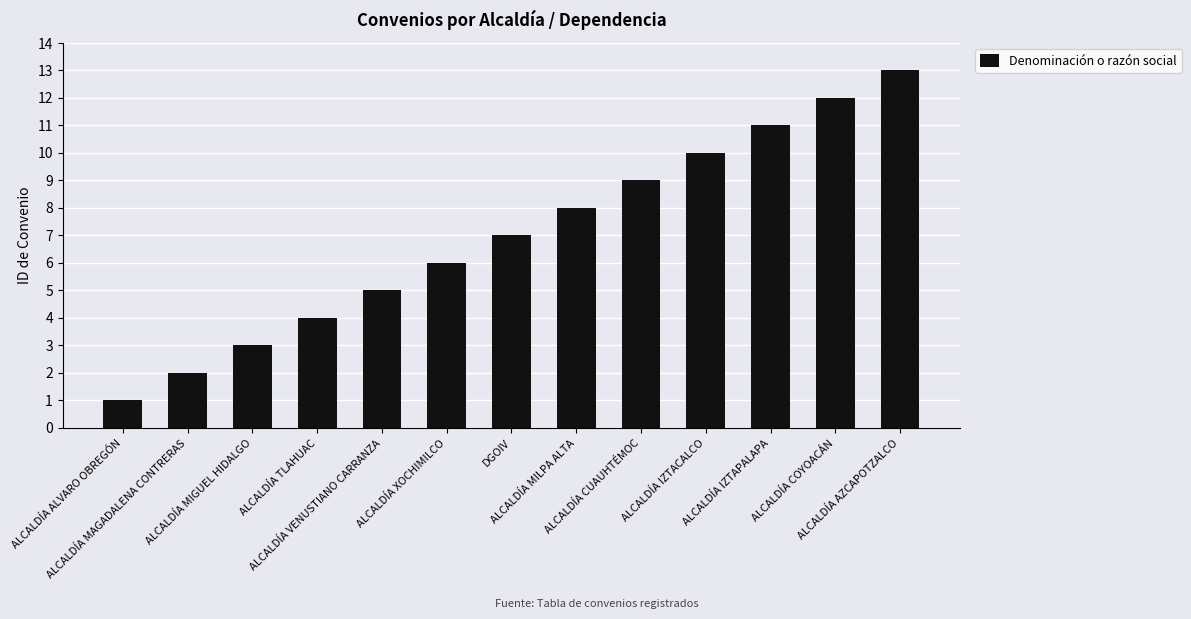

What is the label of the 5th bar from the left?

ALCALDÍA VENUSTIANO CARRANZA